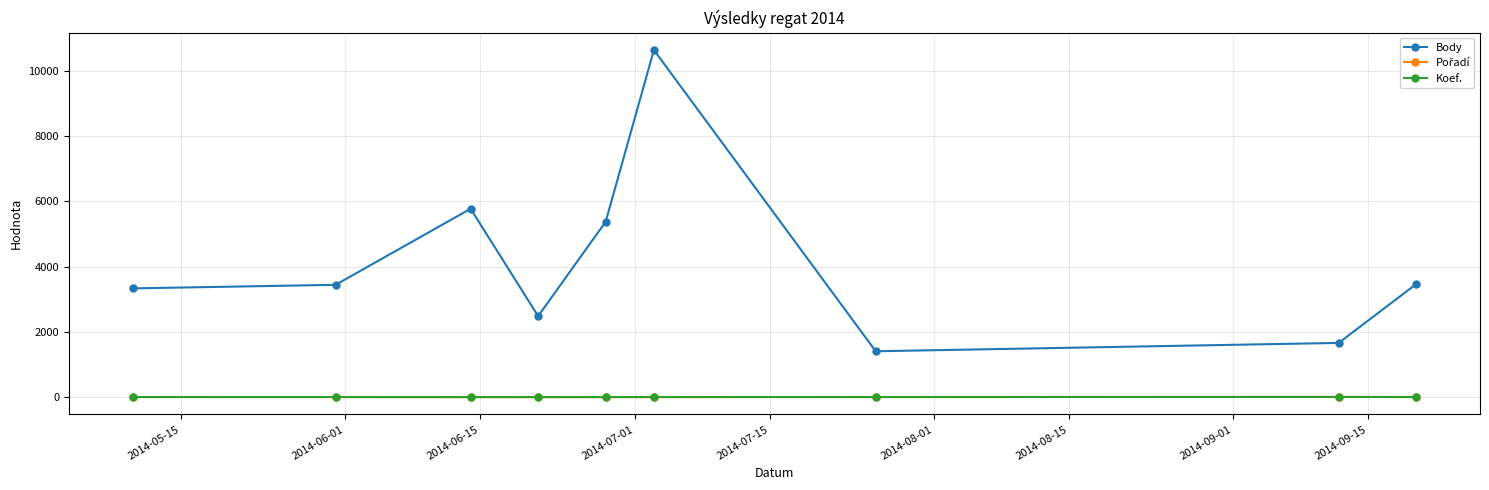

Which series has the largest total across all categories?

Body